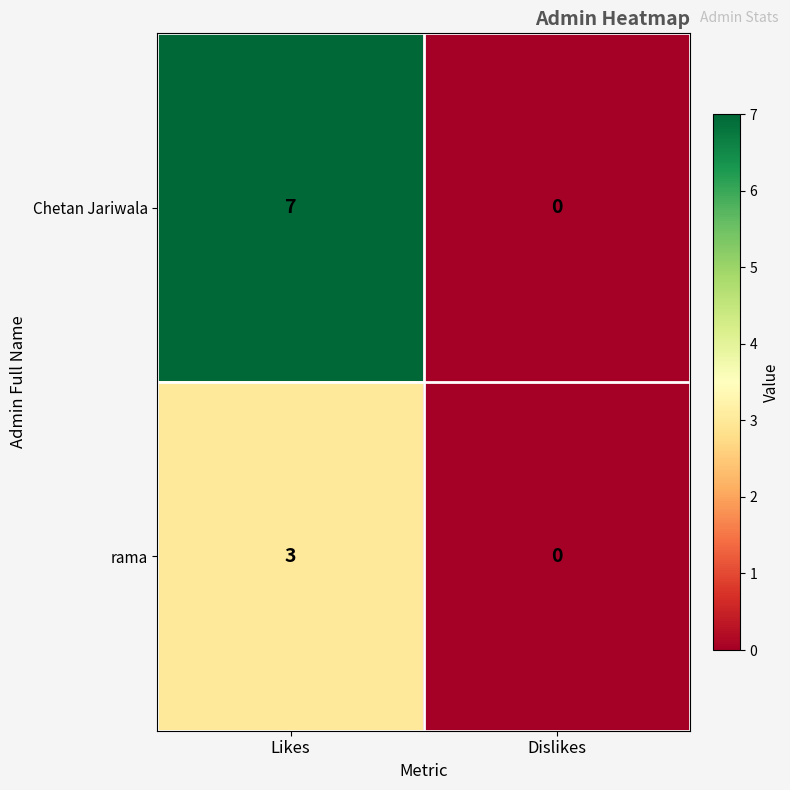

What is the difference between the rama values at Likes and Dislikes?

3